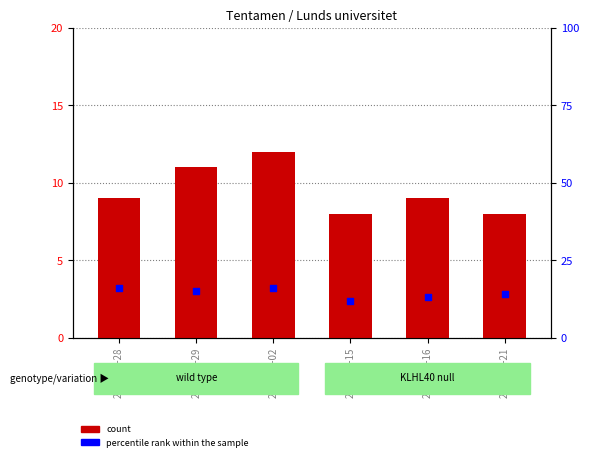

What is the total value across all series at 2016-09-16?

22